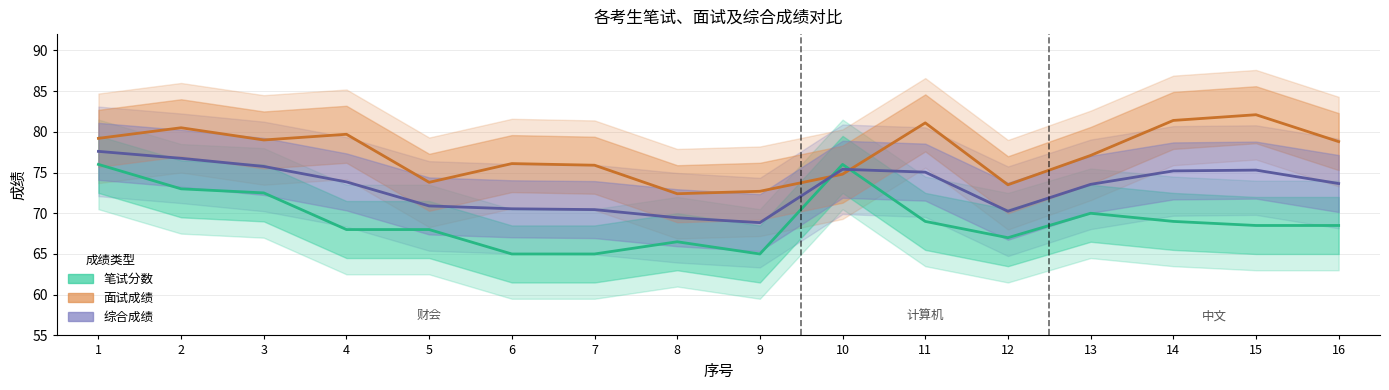

What is the difference between the maximum and second lowest values in the 面试成绩 series?

9.4